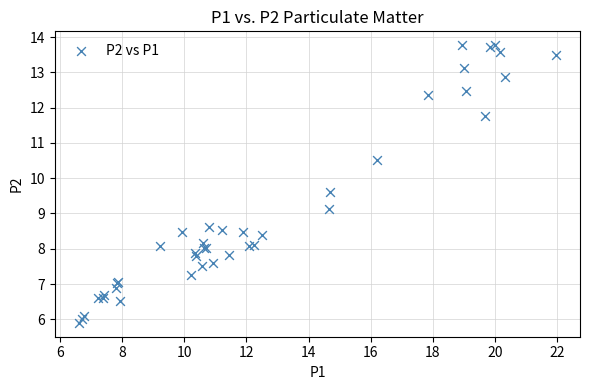

What Y value in the scatter plot is closest to 9?

9.1